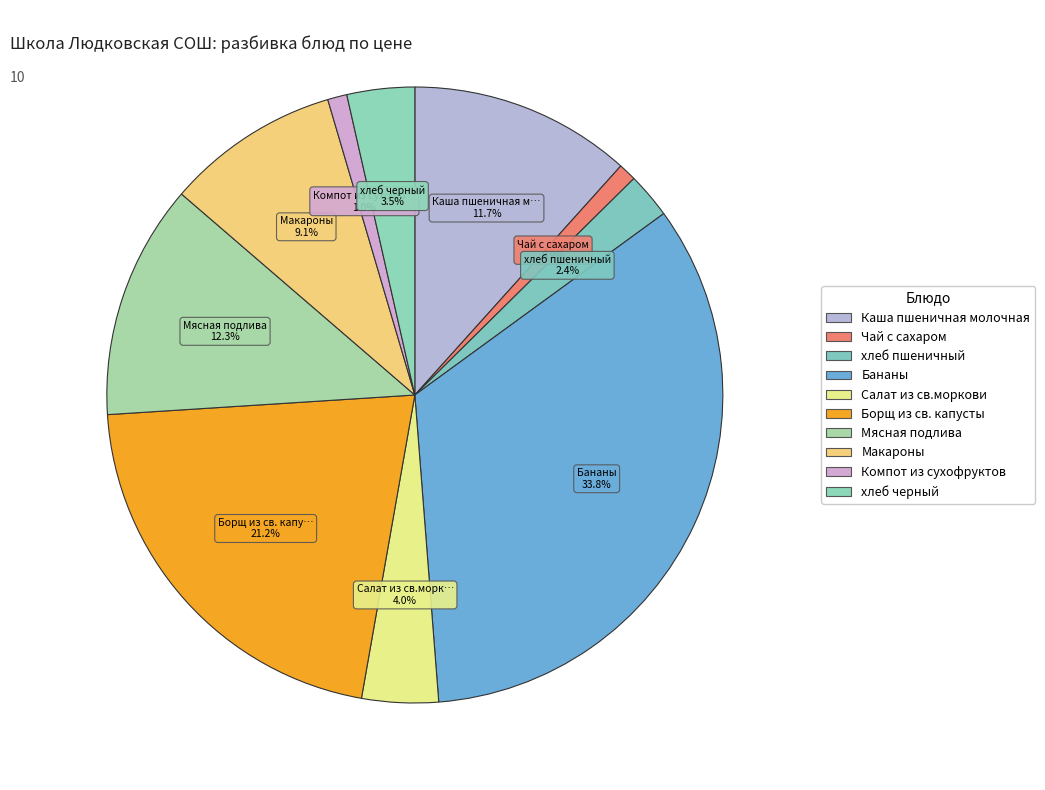

To the nearest percent, what percentage of the pie is Чай с сахаром?

1%